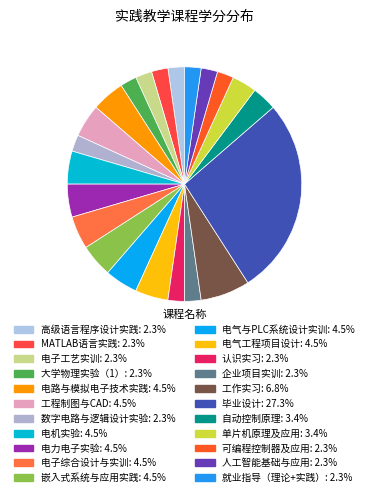

Combined, what portion of the pie is MATLAB语言实践 and 单片机原理及应用?

5.7%